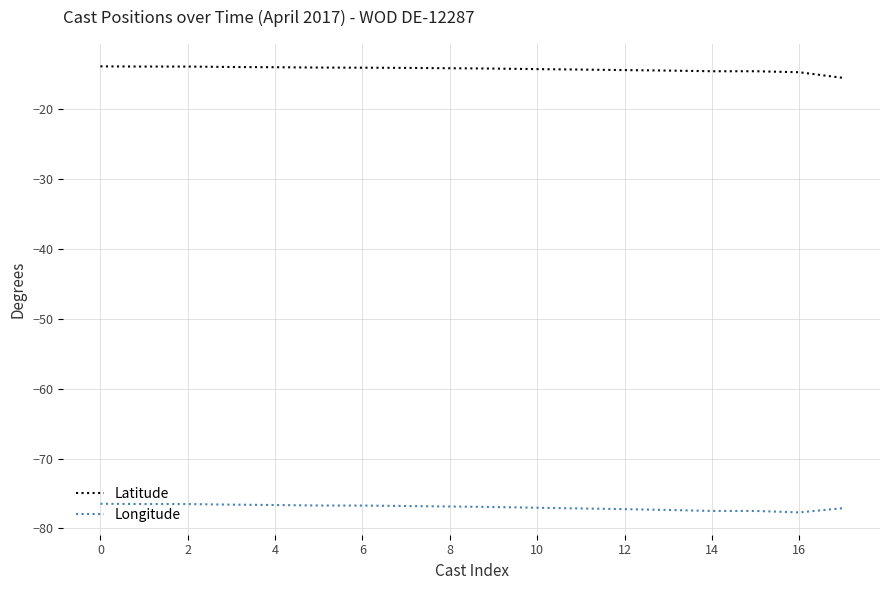

What is the smallest value displayed?

-77.7